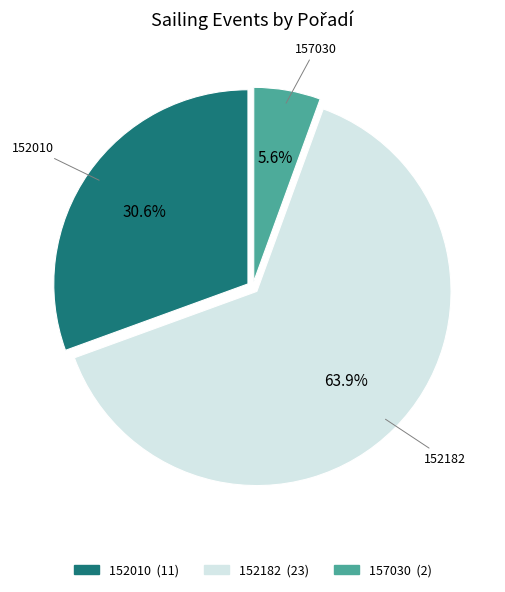

Does 157030 account for over 50% of the chart?

No